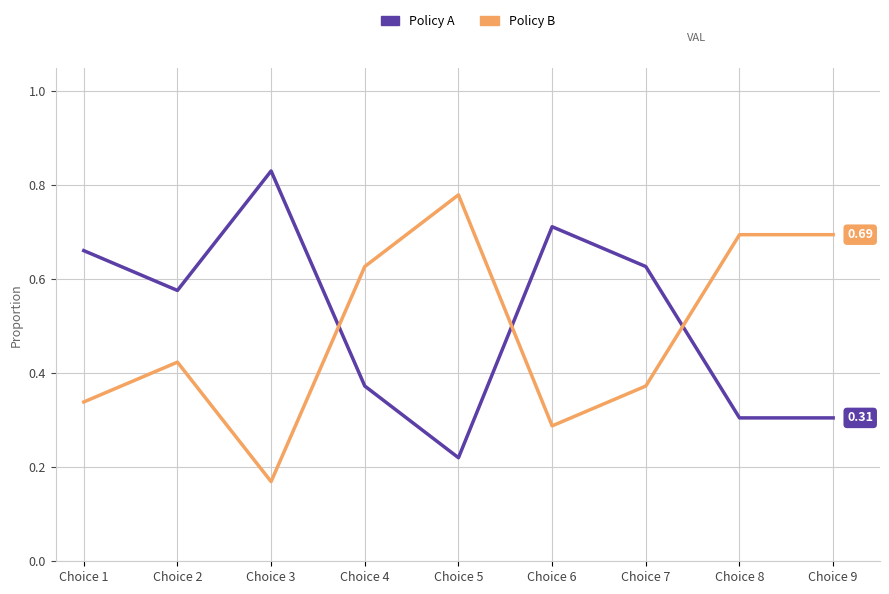

Rank the series by their maximum value, from highest to lowest.

Policy A, Policy B